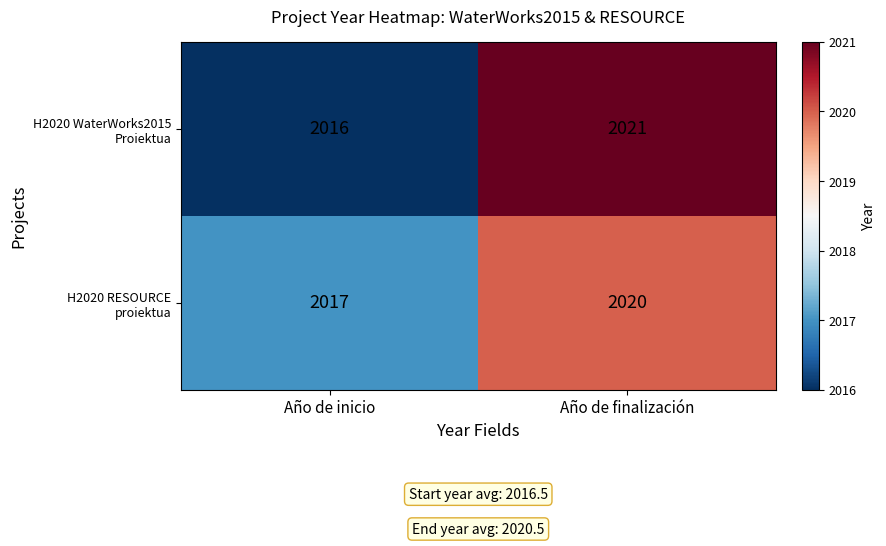

How many series are shown in this chart?

2